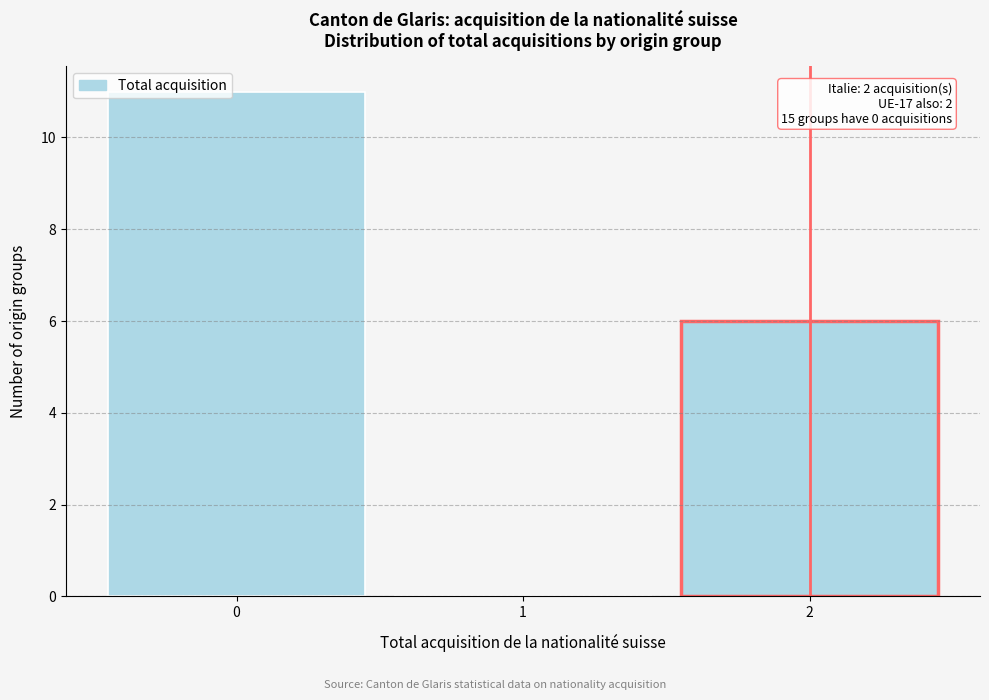

Which range on the x-axis has the tallest bar?

-0.5 to 0.5